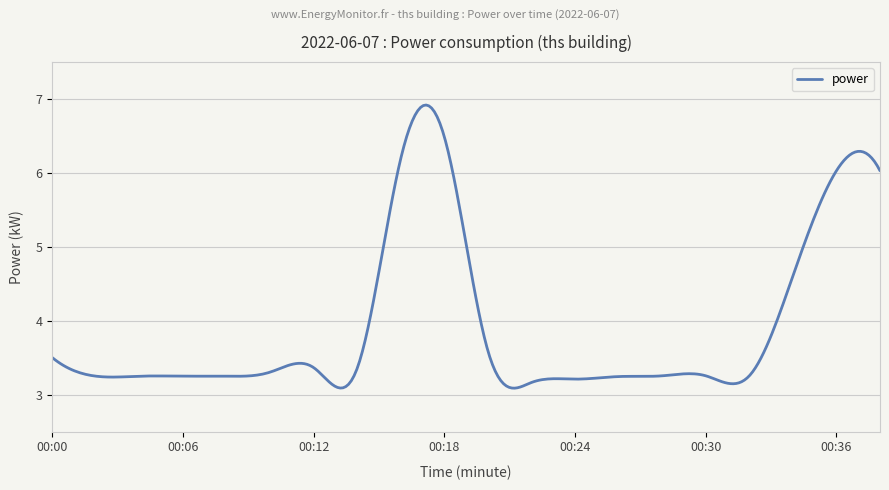

What is the greatest value displayed?

6.9